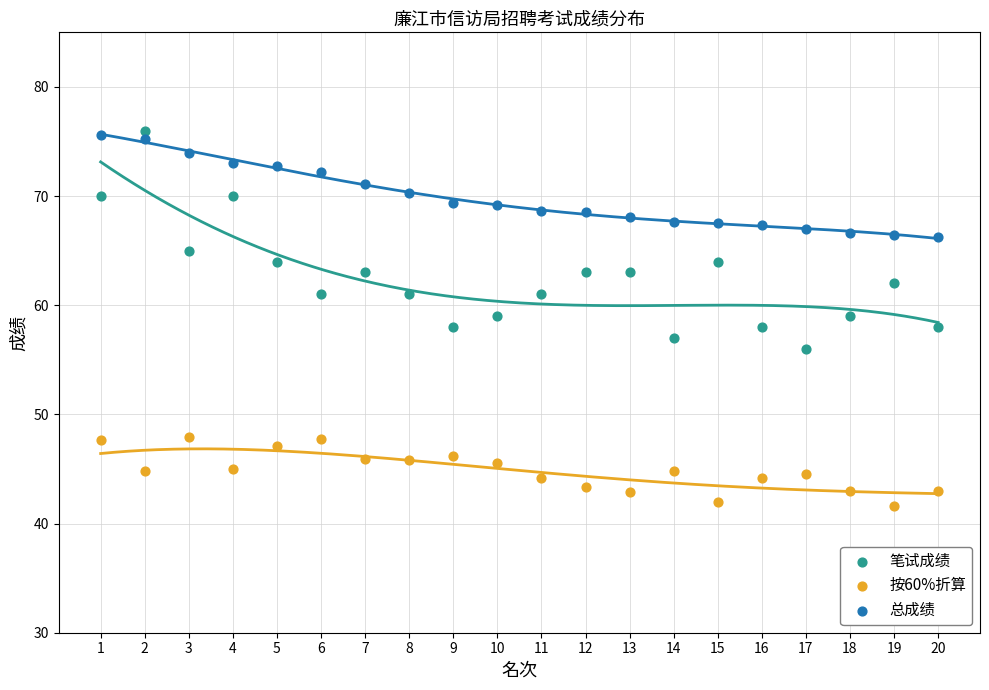

Which series has the largest Y range (max minus min)?

笔试成绩